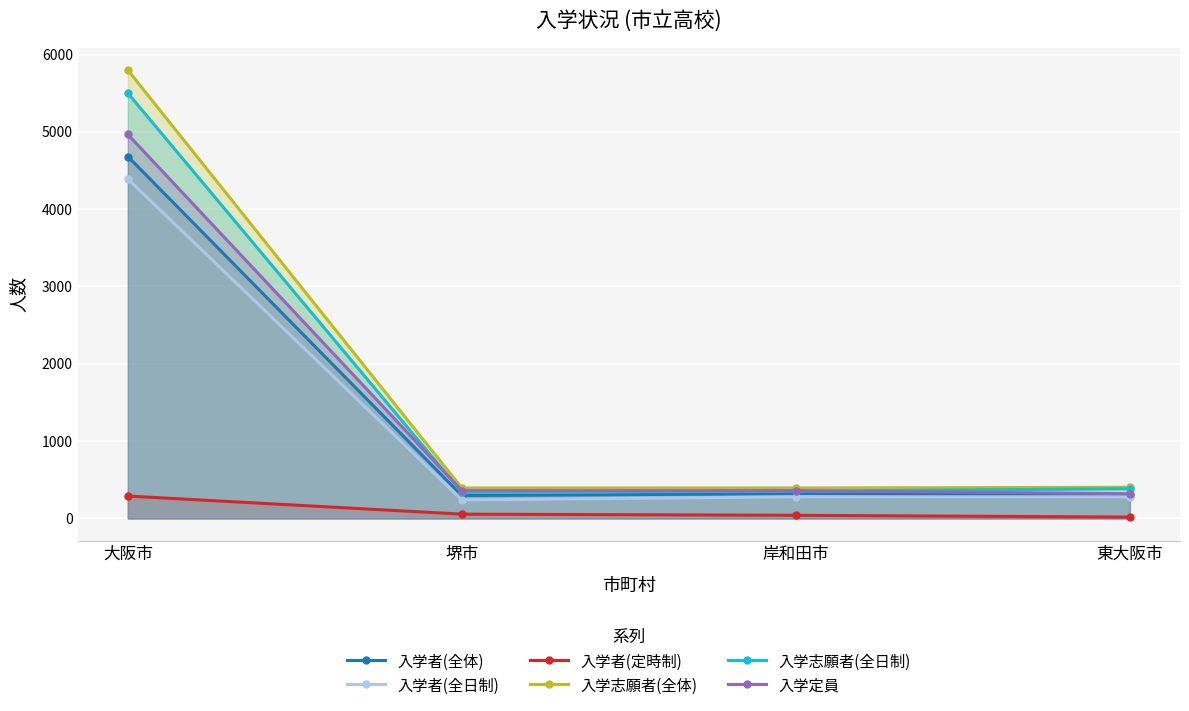

In 入学者(全体), how many points are lower than both neighbors (excluding endpoints)?

1